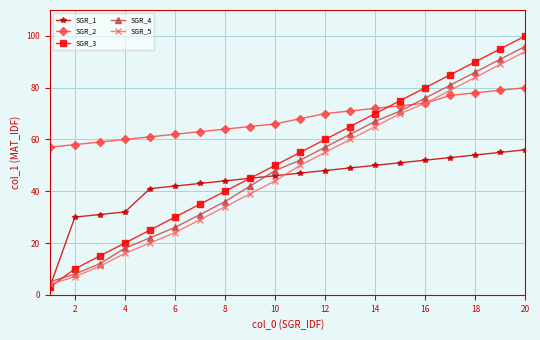

Rank the series by their maximum value, from lowest to highest.

SGR_1, SGR_2, SGR_5, SGR_4, SGR_3